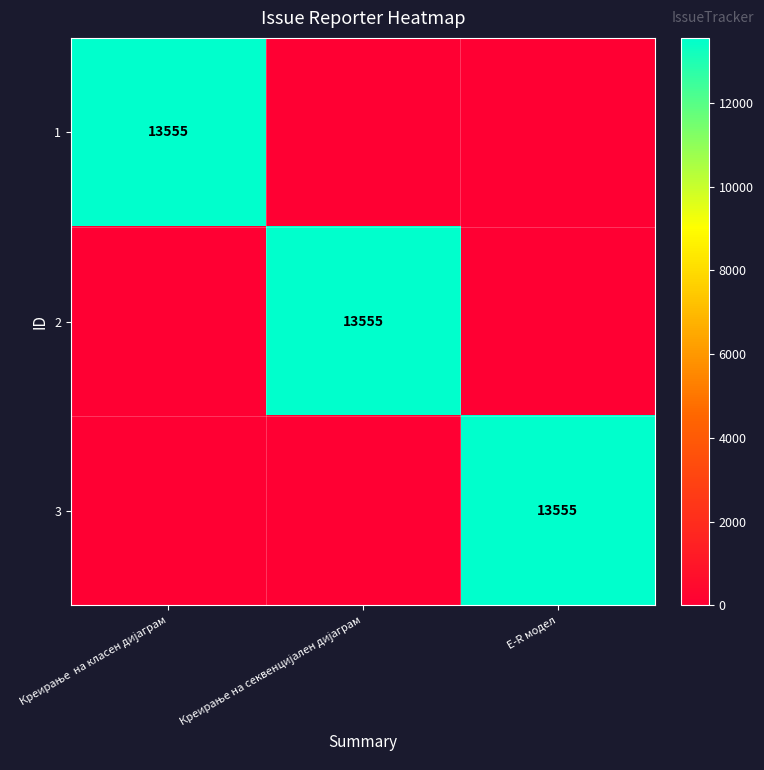

Is it true that 3 equals 5126 at Креирање на секвенцијален дијаграм?

False